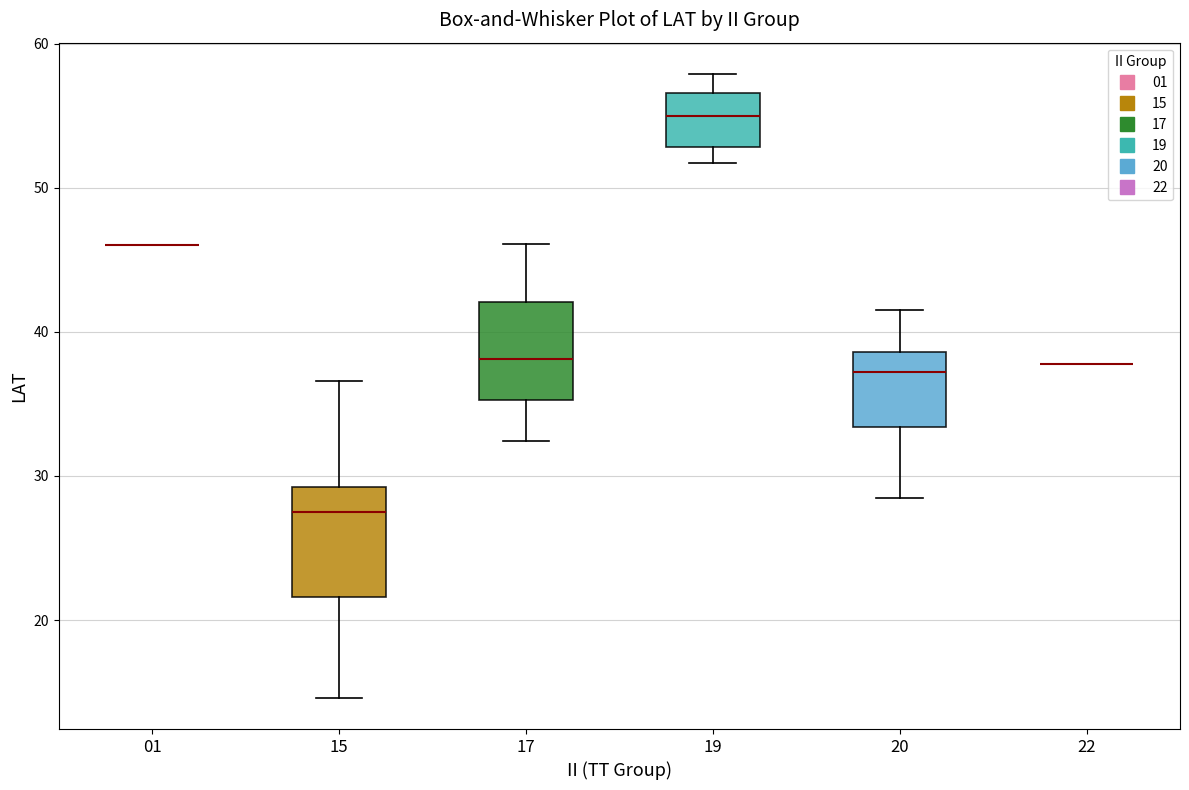

Reading left to right, transcribe this box plot: for each box, give where its median line is, the range the box spans, and where its two whiskers end, as read against the y-axis. The values are not printed on the chart, so give them approximately, as read against the axis.

01: box collapsed to a line at 46, whiskers 46 to 46
15: median 28, box 22 to 29, whiskers 15 to 37
17: median 38, box 35 to 42, whiskers 32 to 46
19: median 55, box 53 to 57, whiskers 52 to 58
20: median 37, box 33 to 39, whiskers 29 to 42
22: box collapsed to a line at 38, whiskers 38 to 38